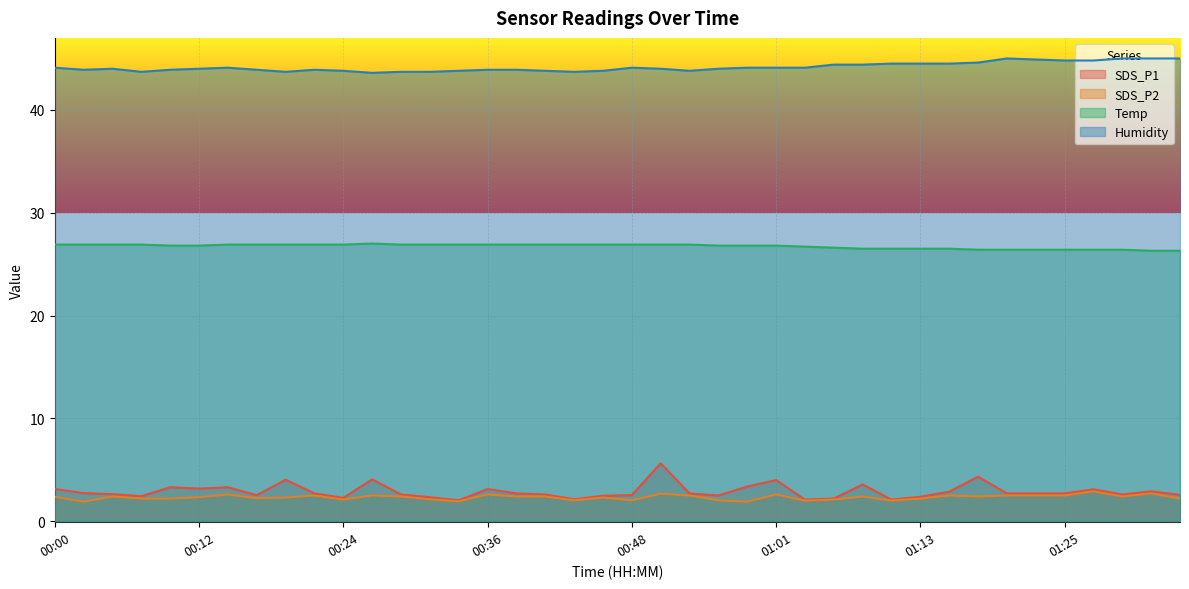

Rank the series at 00:31 from lowest to highest value.

SDS_P2, SDS_P1, Temp, Humidity